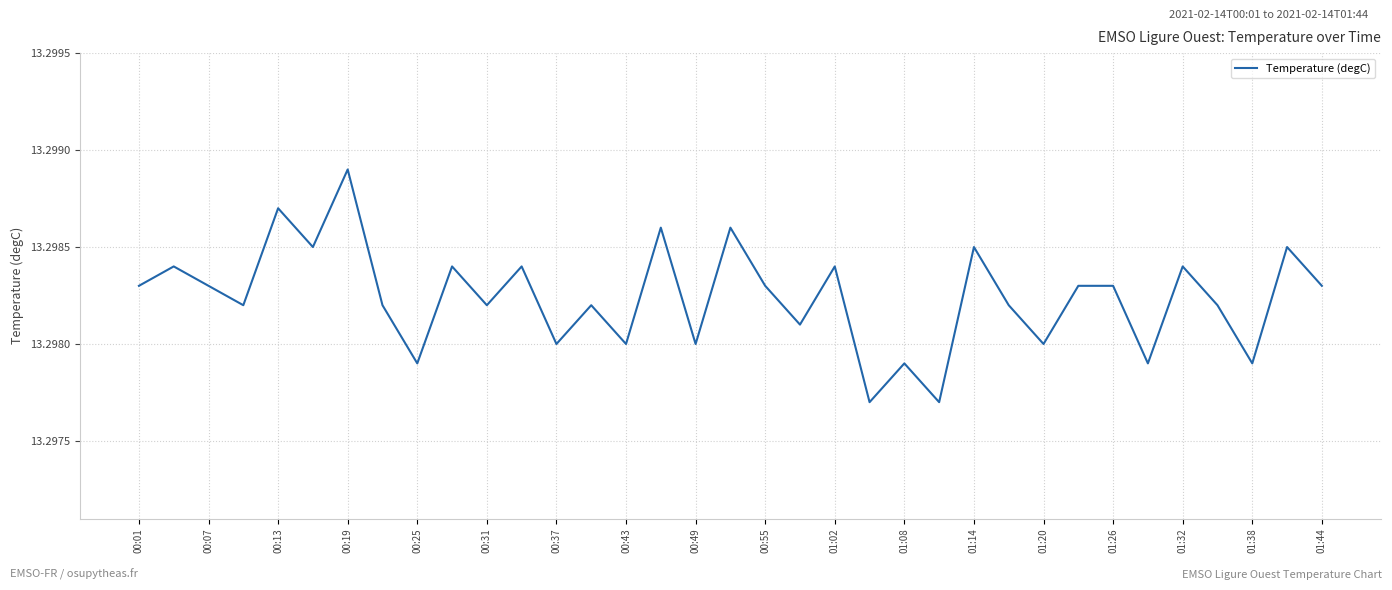

What is the value of the 17th point from the left?

13.3